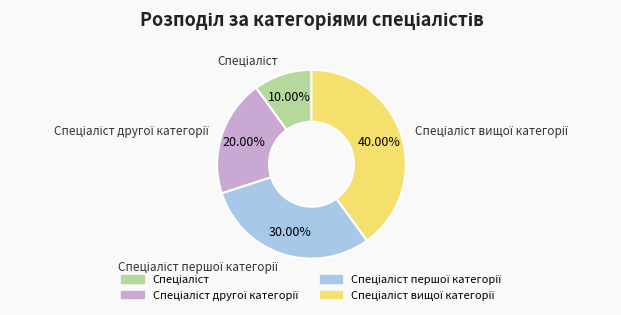

Is there a majority slice in this chart?

No